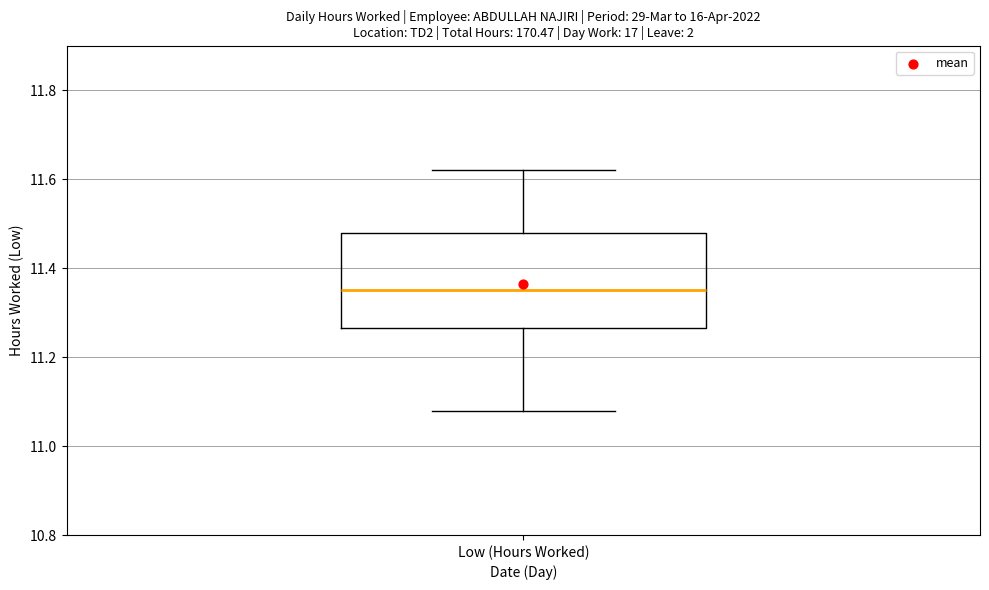

Read this box plot against the y-axis: the position of the median line, the range covered by the box, and the ends of both whiskers. The values are not printed on the chart, so give them approximately, as read against the axis.

median 11.36, box 11.26 to 11.48, whiskers 11.08 to 11.62